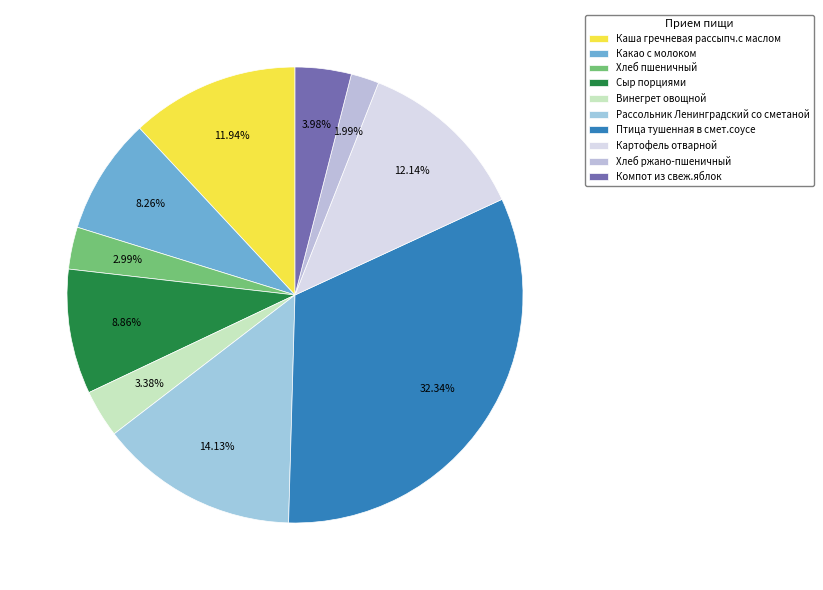

Combined, what portion of the pie is Картофель отварной and Каша гречневая рассыпч.с маслом?

24.1%